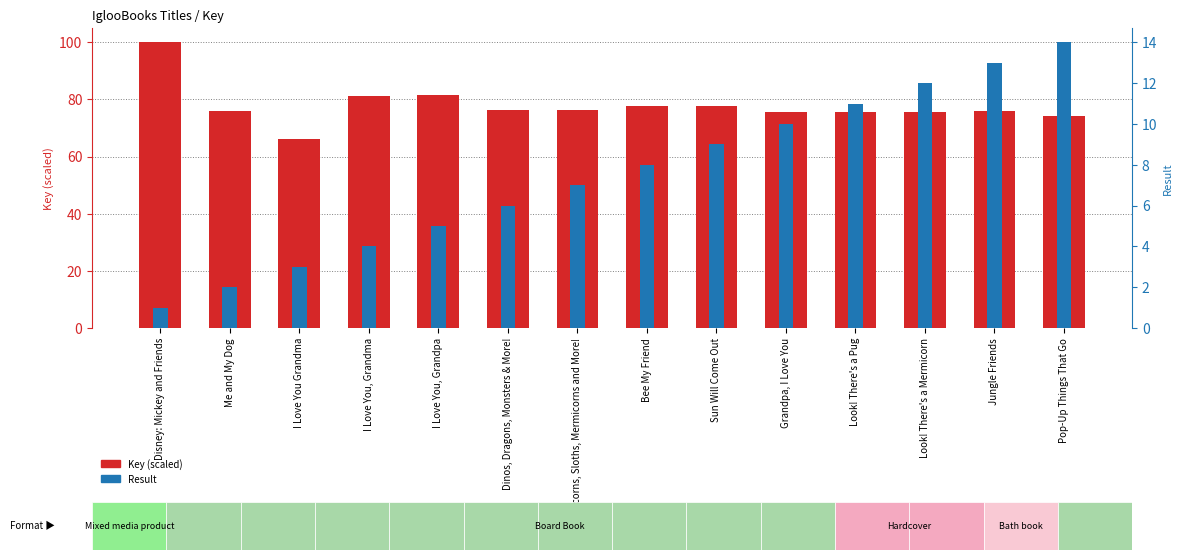

How many bars are there in total?

28